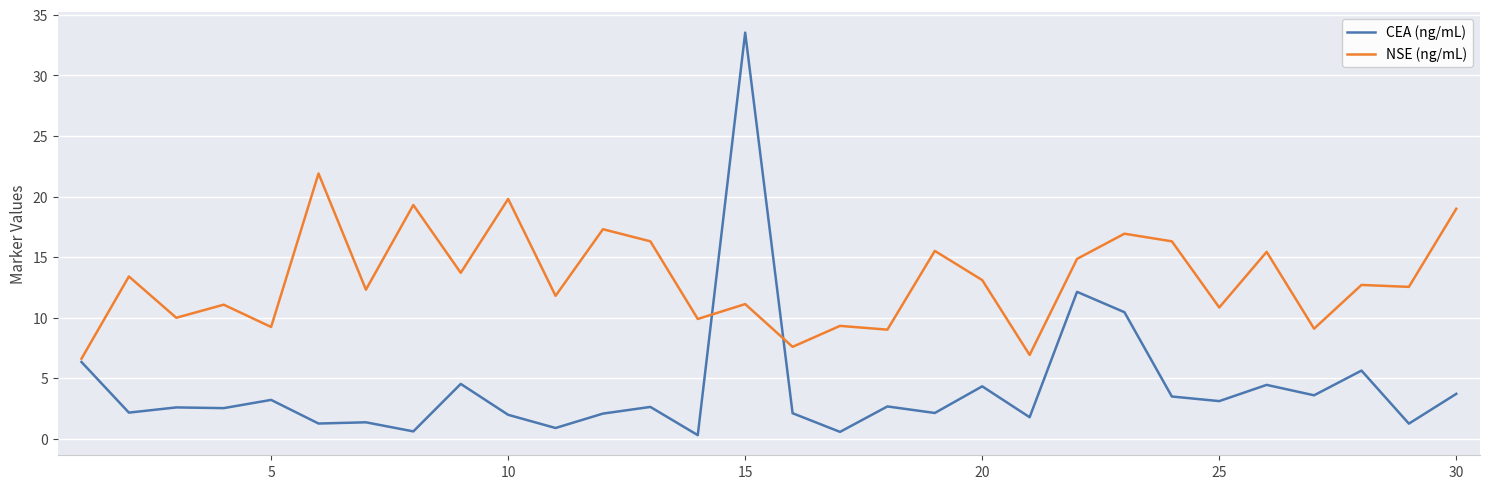

Rank the series by their average value, from lowest to highest.

CEA (ng/mL), NSE (ng/mL)